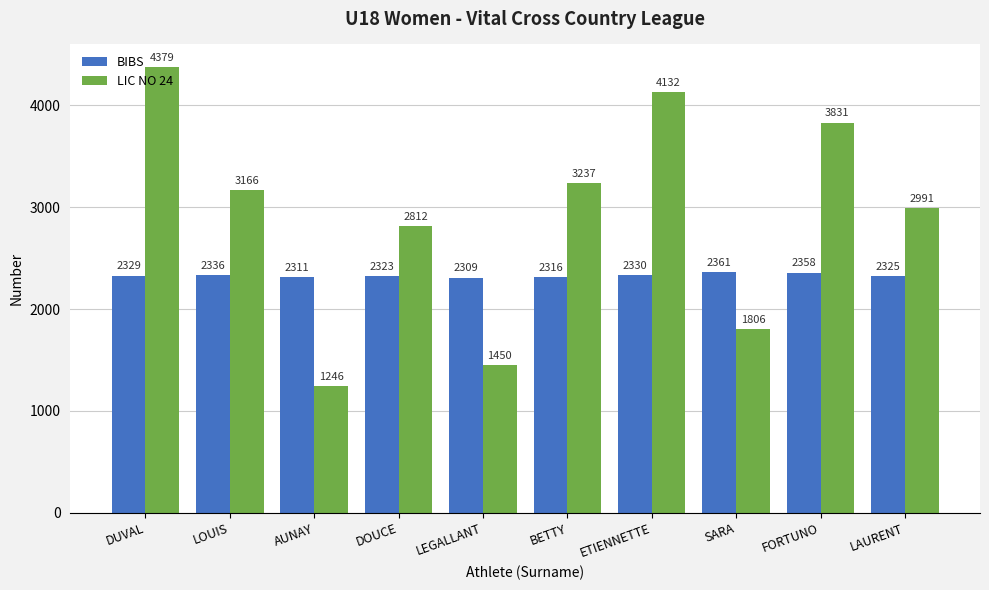

True or false: LIC NO 24 has a value of 4519 at BETTY.

False